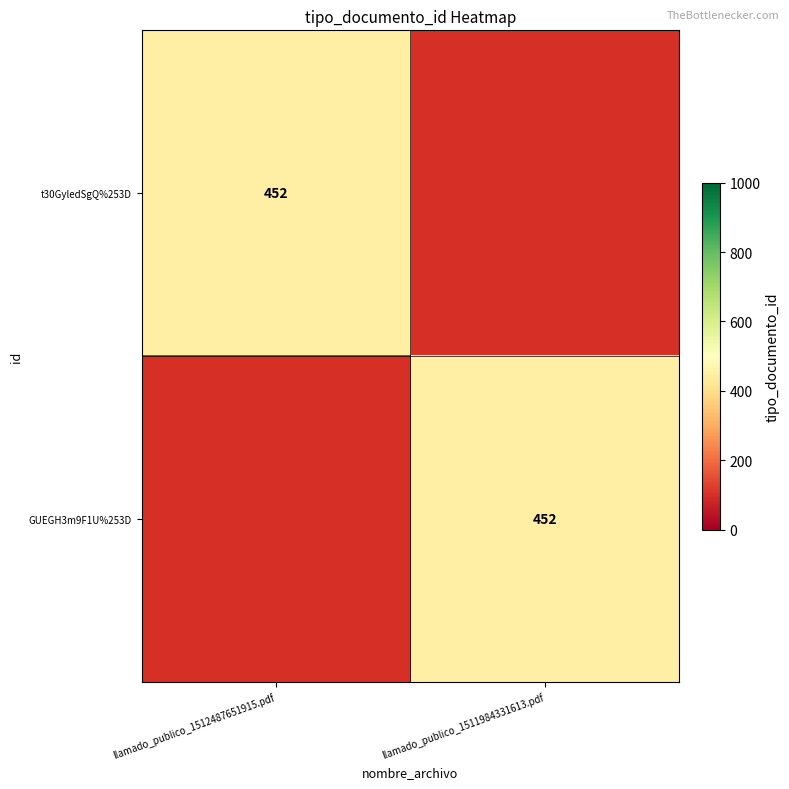

The value of GUEGH3m9F1U%253D at llamado_publico_1511984331613.pdf is 624. True or false?

False